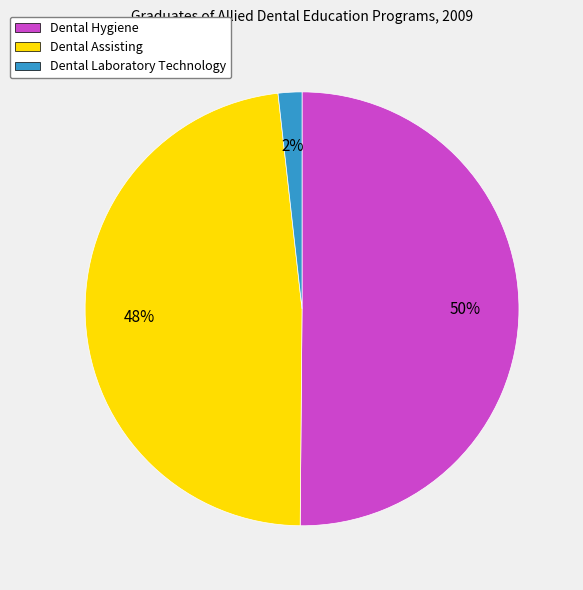

Approximately how many times larger is the value at Dental Hygiene compared to Dental Assisting?

1.0